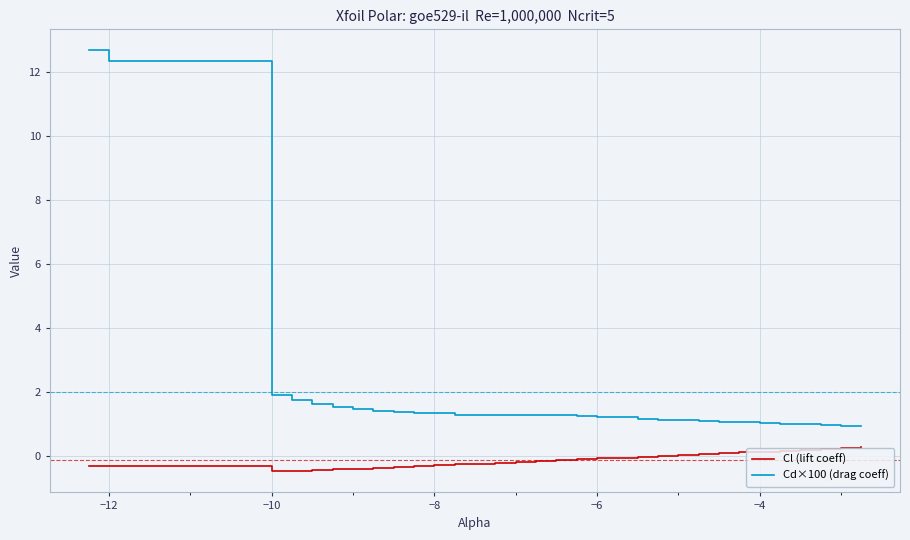

What is the sum of all Cd×100 (drag coeff) values?

59.9